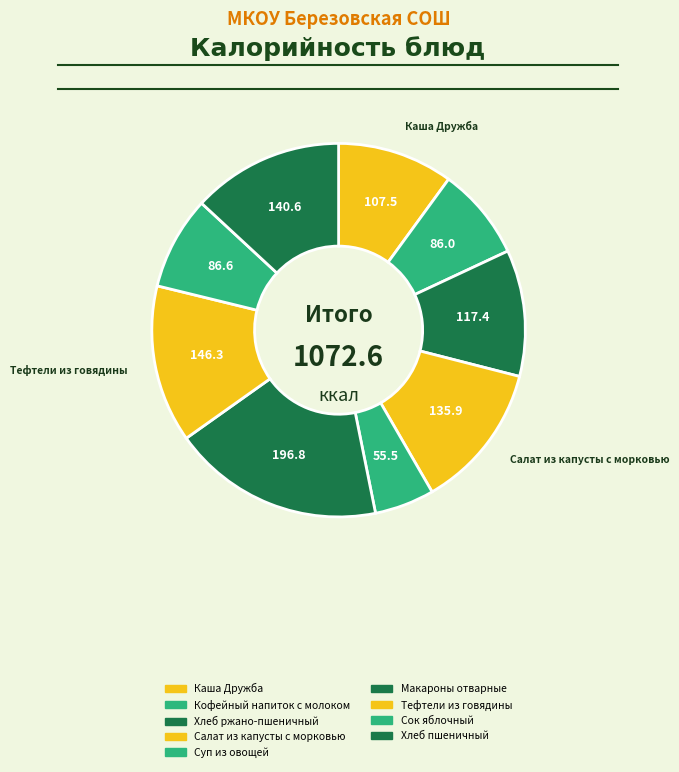

To the nearest percent, what is the average slice percentage?

11%